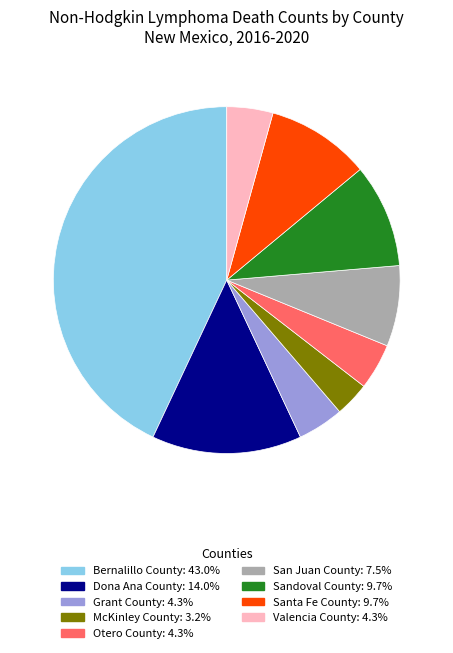

Count the number of slices in the pie.

9